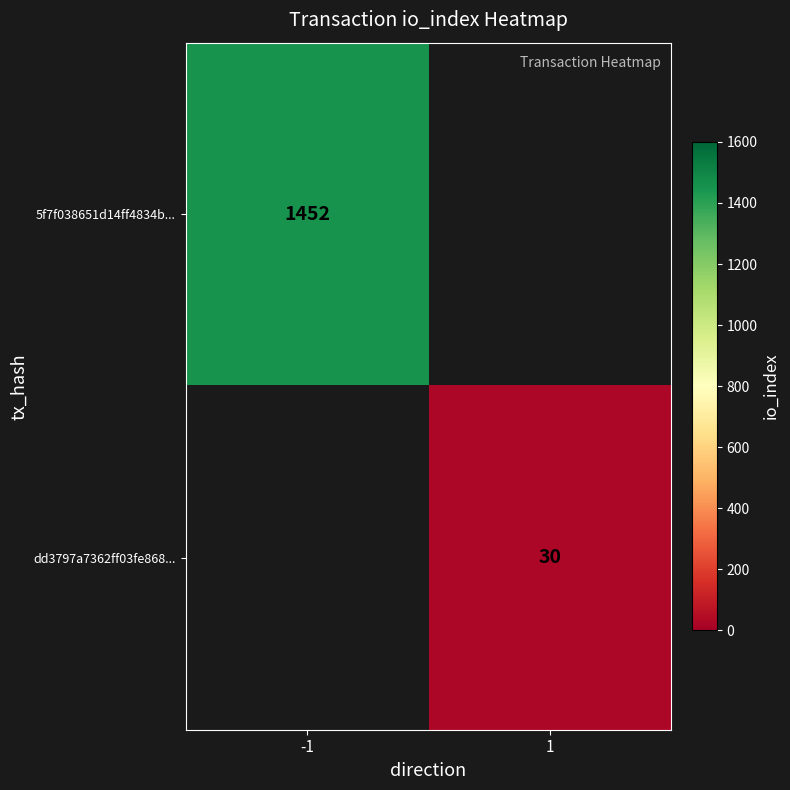

What is the minimum value shown in the chart?

30.0